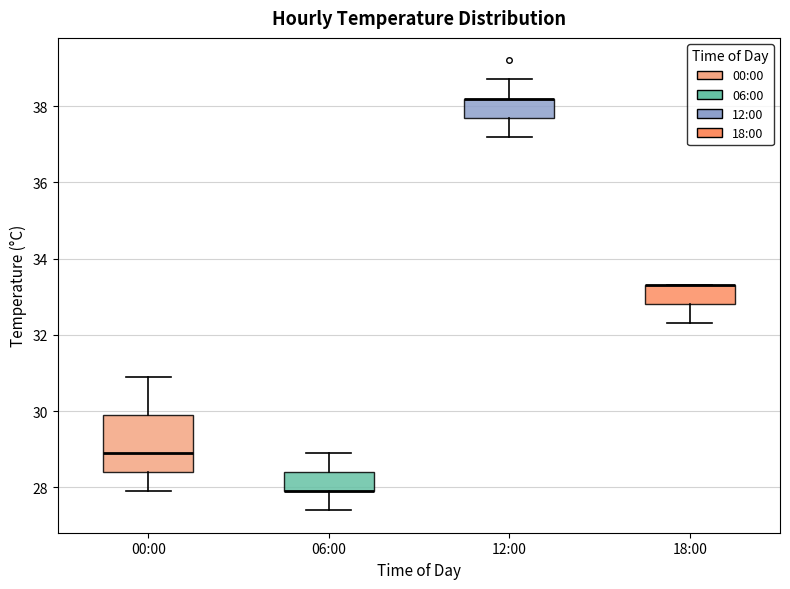

Reading left to right, read every box against the y-axis: the position of its median line, the range the box covers, and the ends of its whiskers. The values are not printed on the chart, so give them approximately, as read against the axis.

00:00: median 29.0, box 28.4 to 30.0, whiskers 28.0 to 31.0
06:00: median 28.0 (drawn on the box's lower edge), box 28.0 to 28.4, whiskers 27.4 to 29.0
12:00: median 38.2 (drawn on the box's upper edge), box 37.8 to 38.2, whiskers 37.2 to 38.8
18:00: median 33.4 (drawn on the box's upper edge), box 32.8 to 33.4, whiskers 32.4 to 33.4